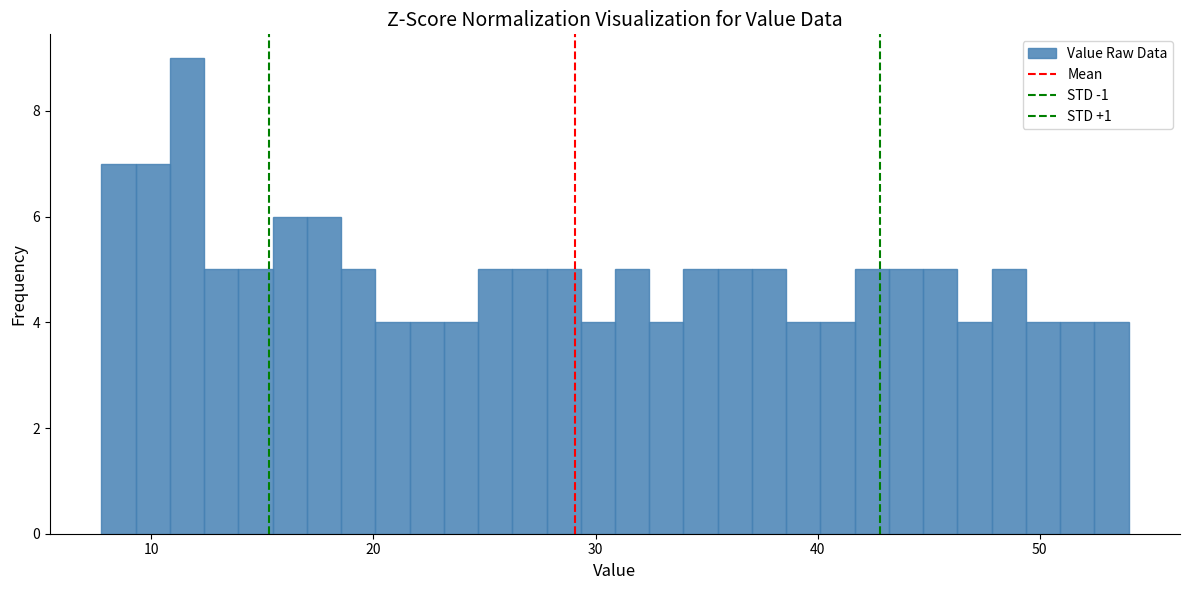

Around what value on the x-axis is the tallest bar? Give the approximate position of its centre, as read against the axis.

12